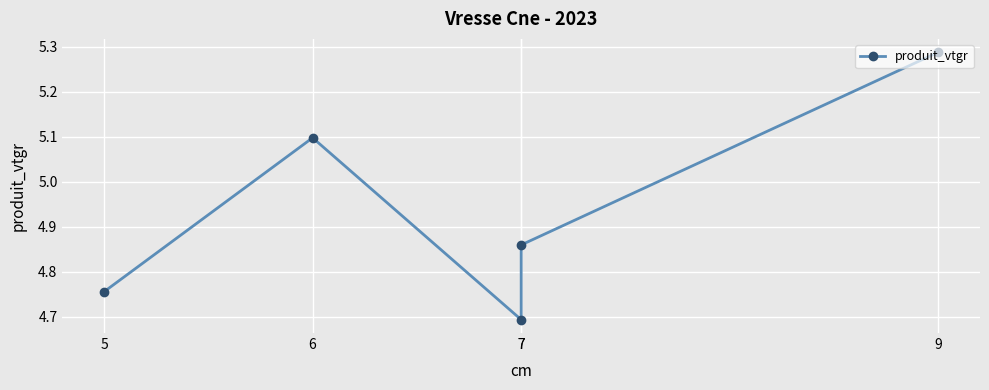

True or false: the data has more than 1 interior local peaks.

False